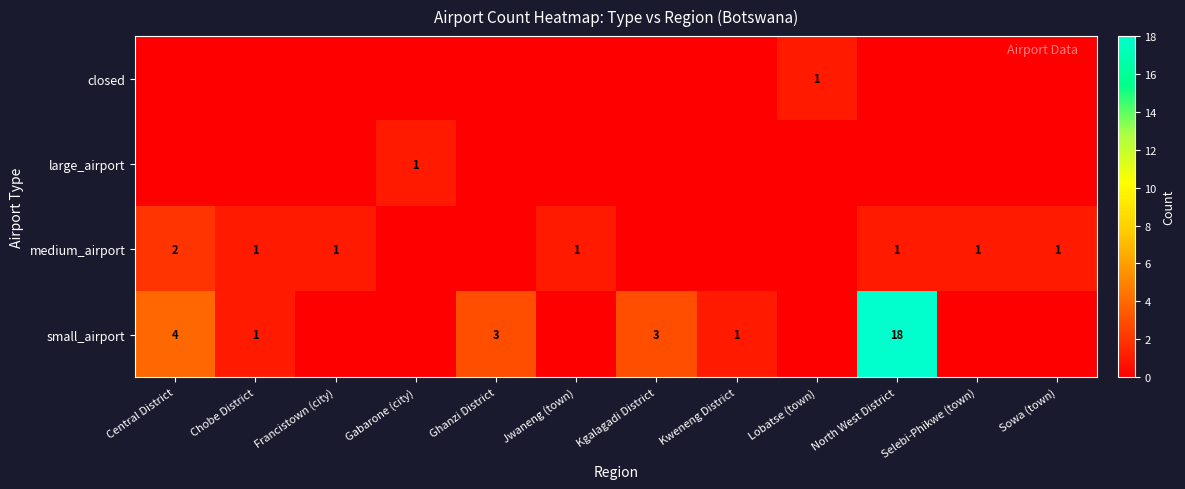

The value of medium_airport at Francistown (city) is 0. True or false?

False